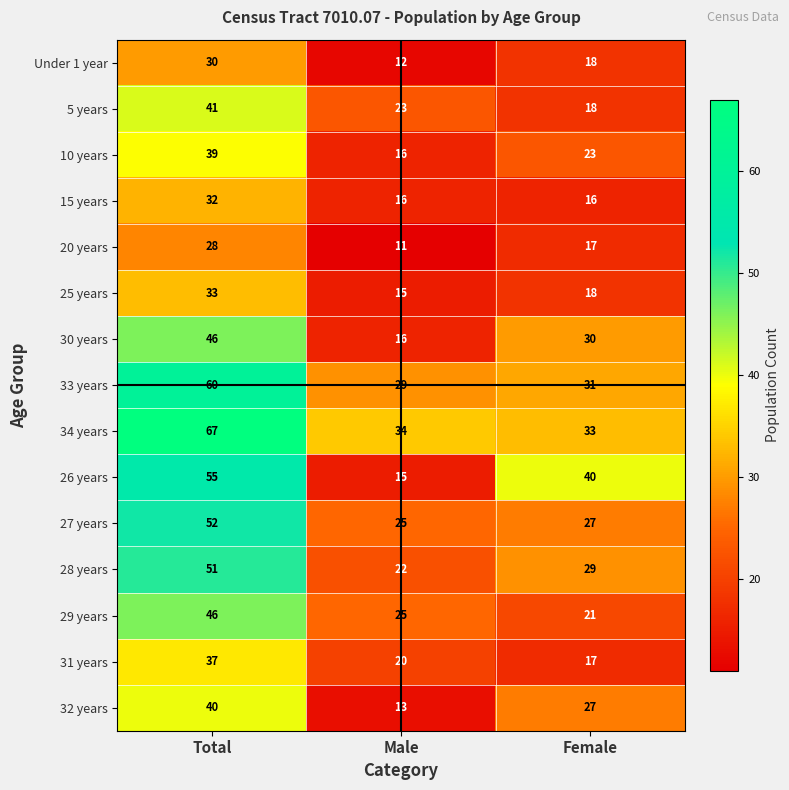

Which series changed the most between Total and Male?

26 years